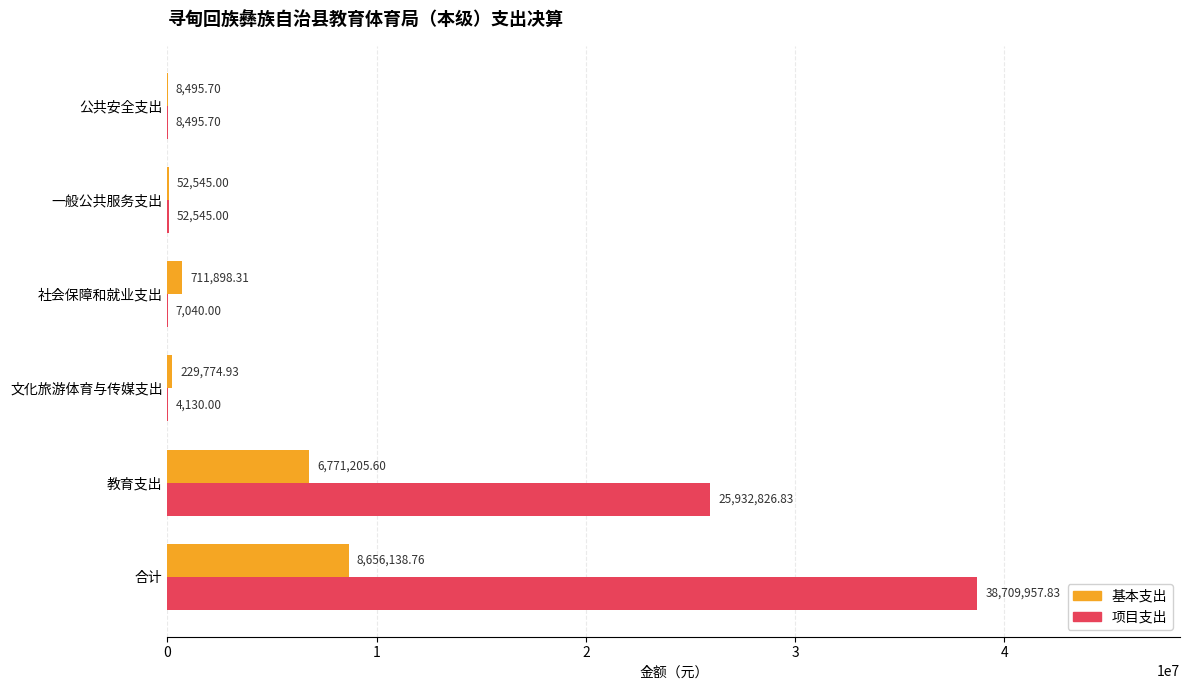

Which series changed the most between 合计 and 公共安全支出?

项目支出